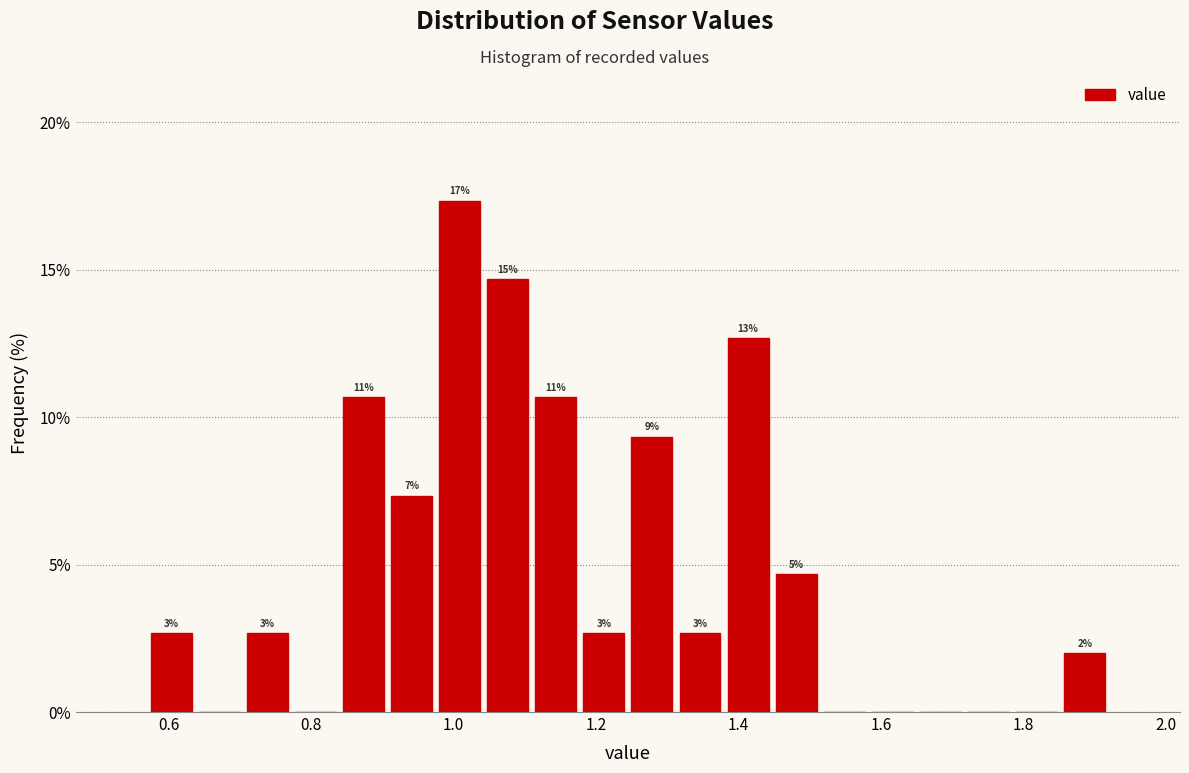

Read against the x-axis, roughly where is the centre of the tallest bar?

1.00